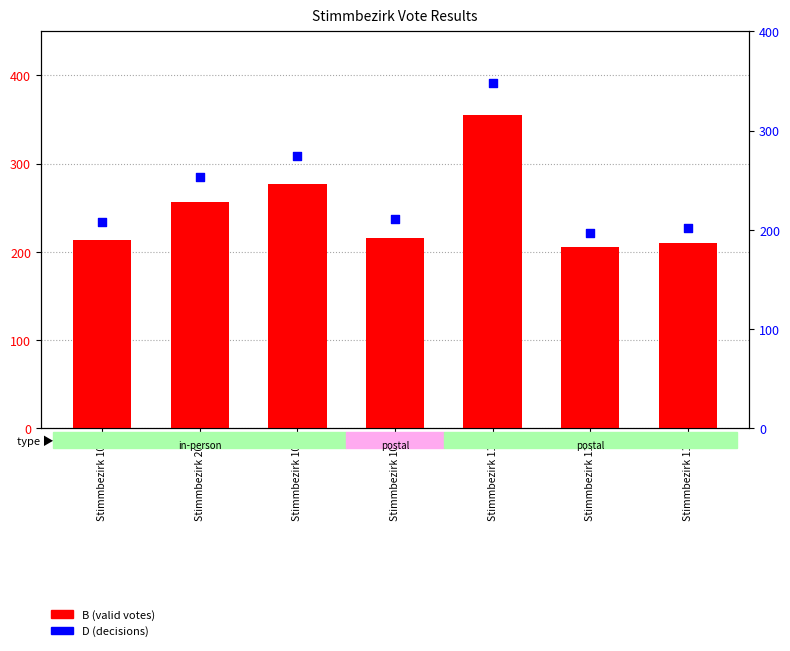

At which category is the sum across all series the highest?

Stimmbezirk 111